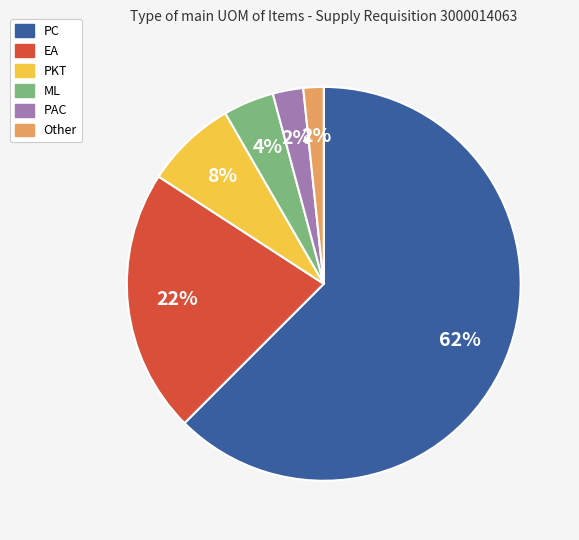

True or false: Other accounts for 12% of the total.

False